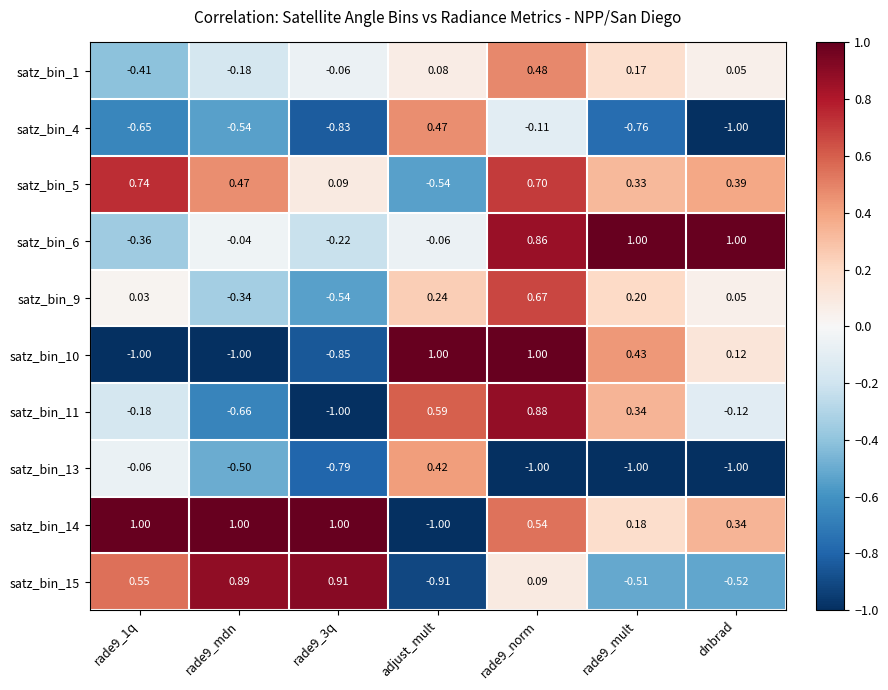

At which label does satz_bin_1 first exceed 0?

adjust_mult